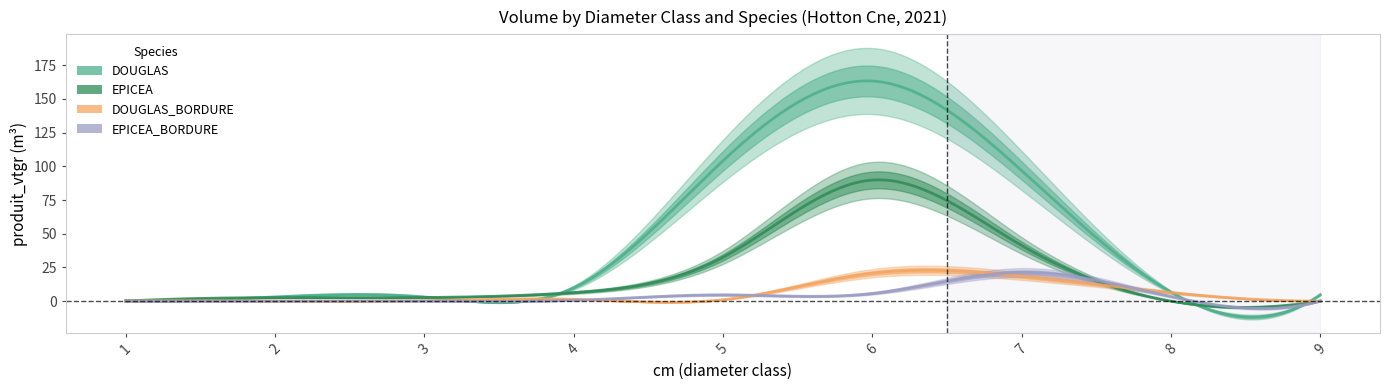

What is the difference between the DOUGLAS_BORDURE values at 1 and 8?

6.4